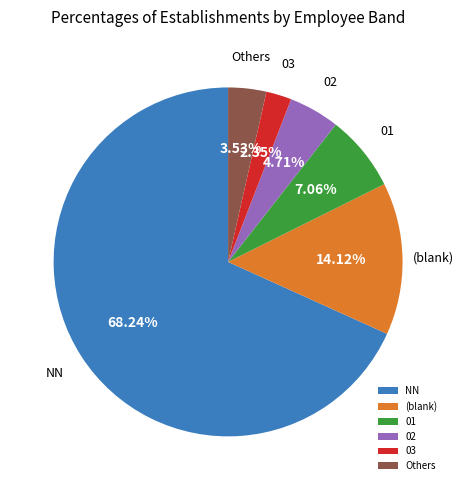

How many segments does this pie chart have?

6